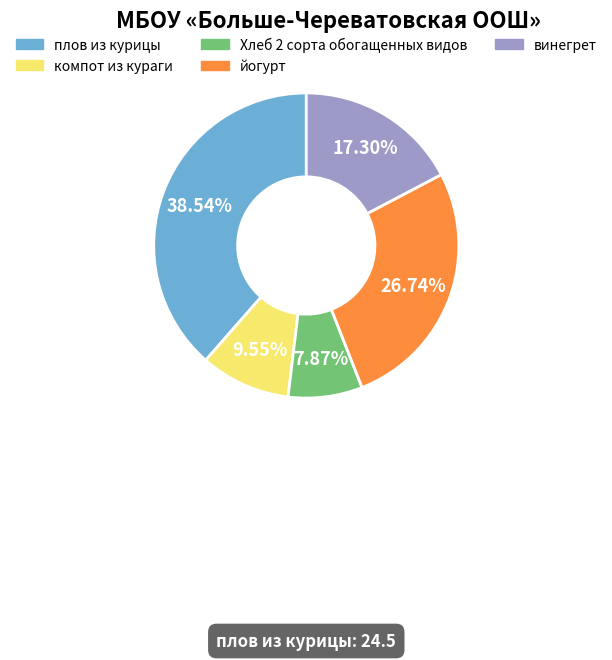

Rank the categories by value from lowest to highest.

Хлеб 2 сорта обогащенных видов, компот из кураги, винегрет, йогурт, плов из курицы